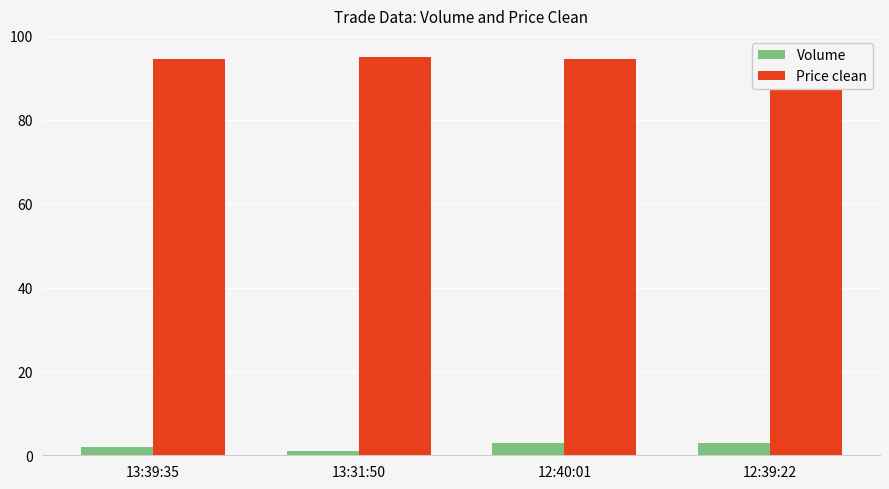

Rank the categories by Volume value from lowest to highest.

13:31:50, 13:39:35, 12:40:01, 12:39:22